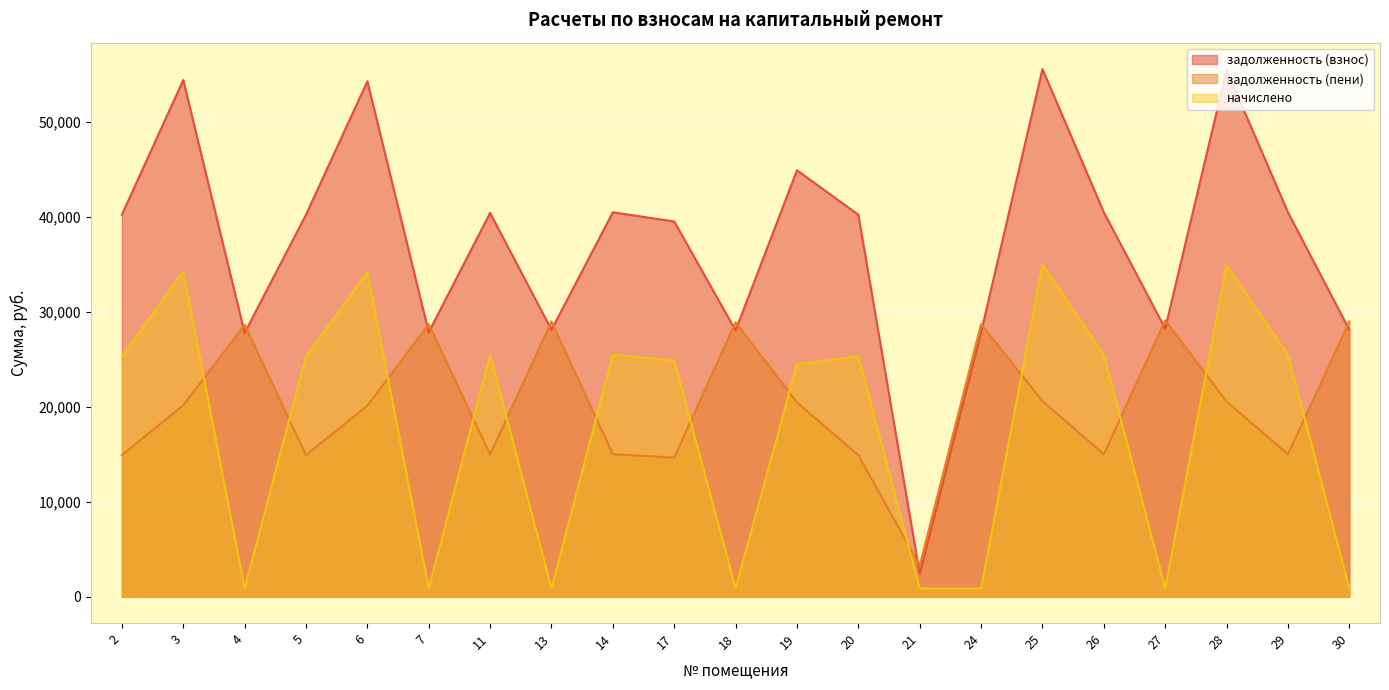

What are all the series names shown in the legend?

задолженность (взнос), задолженность (пени), начислено